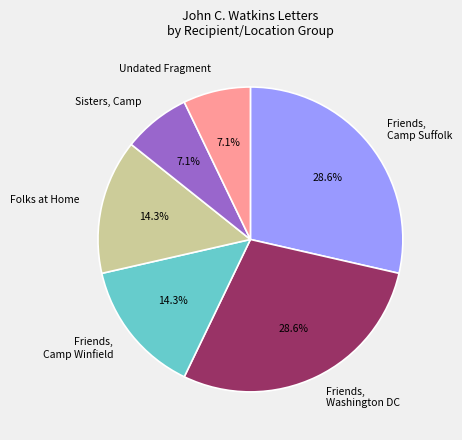

Is there any slice that represents more than half of the pie?

No